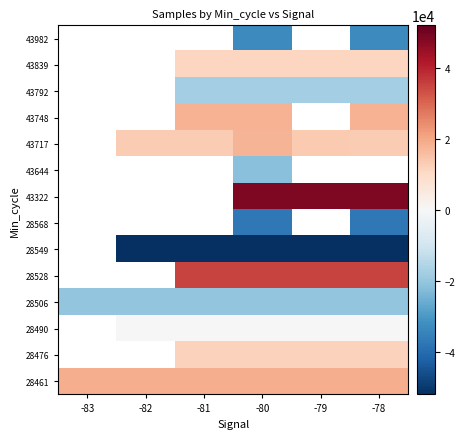

At which label does 43748 first exceed 18081?

-81